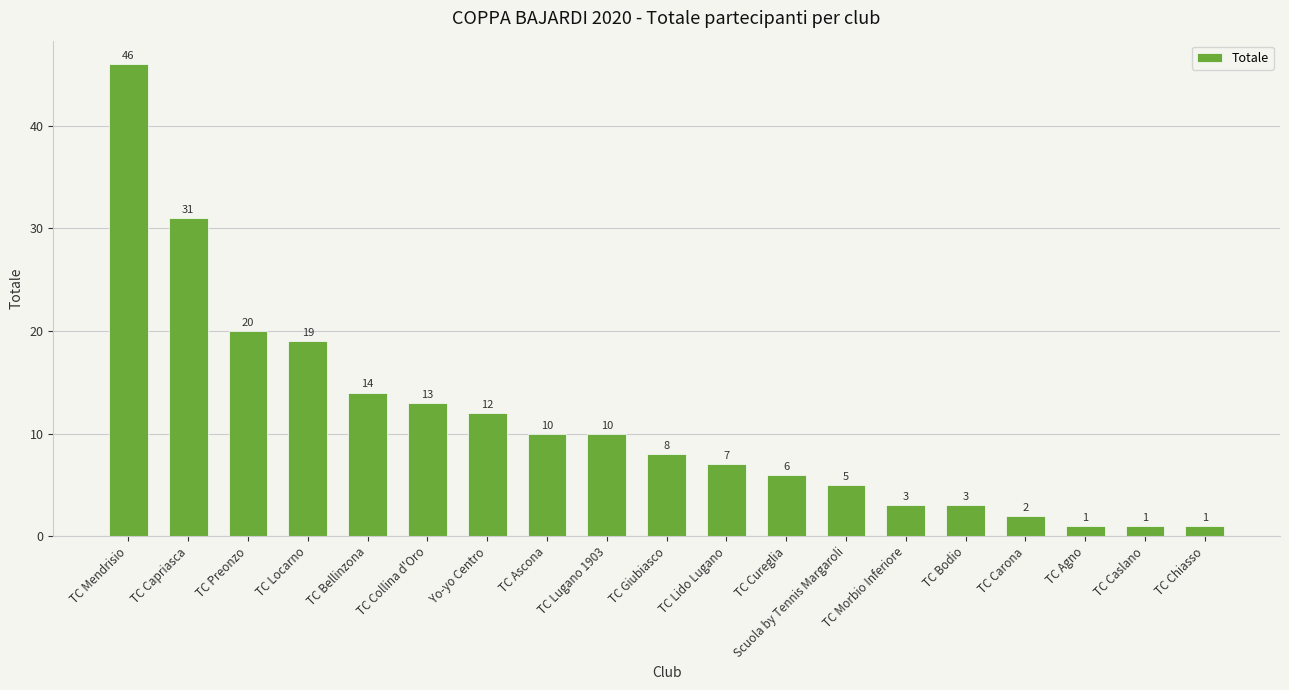

What is the difference between the second highest and second lowest values?

30